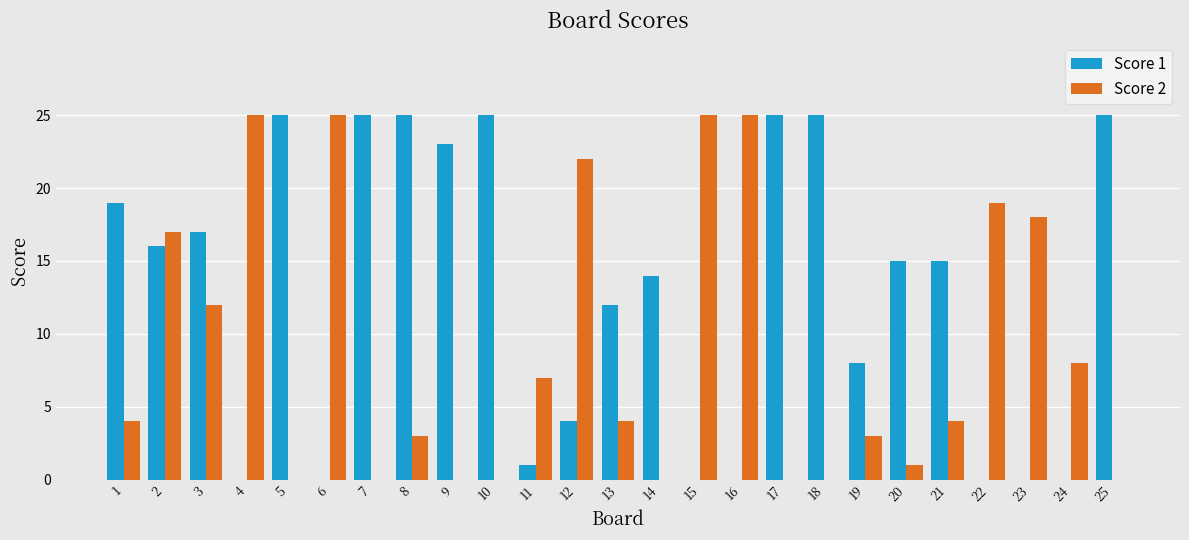

What value does the Score 1 series have at 1, to the nearest 10?

20